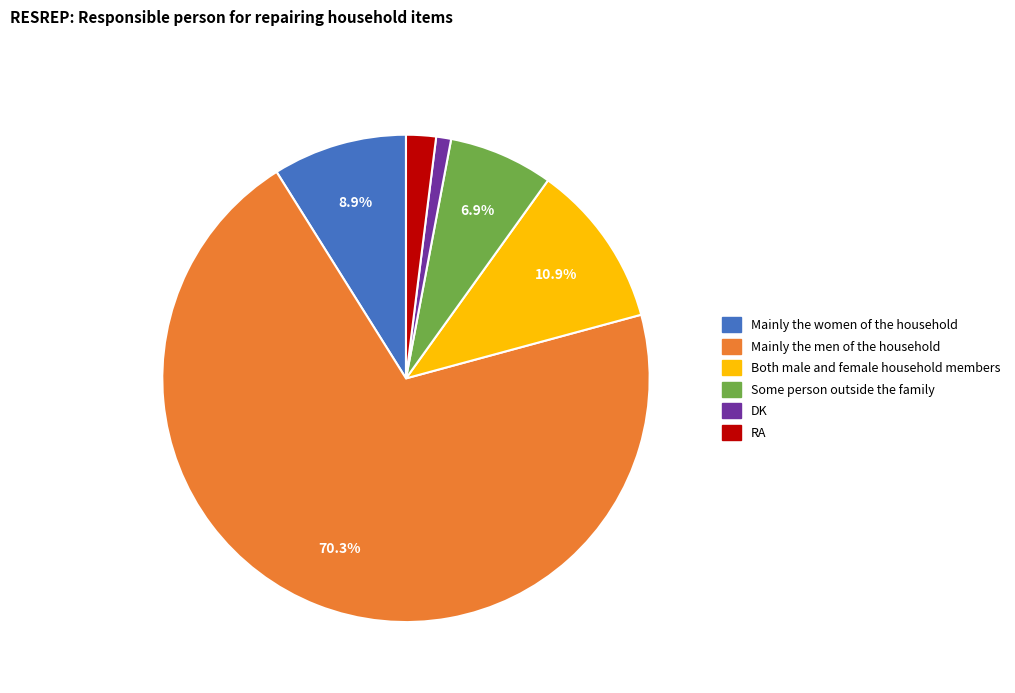

Does Some person outside the family account for over 50% of the chart?

No